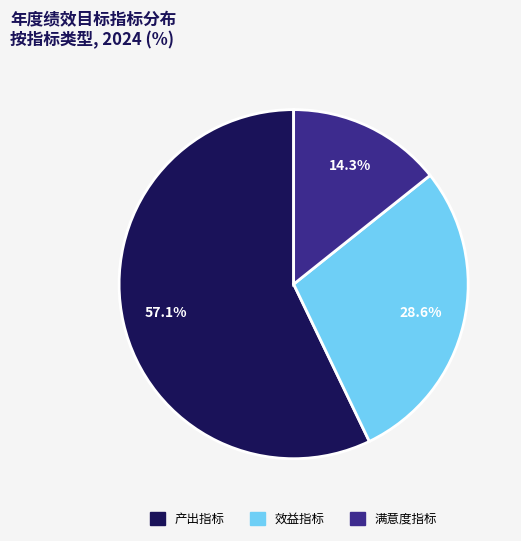

What percentage is the 满意度指标 slice, to the nearest percent?

14%